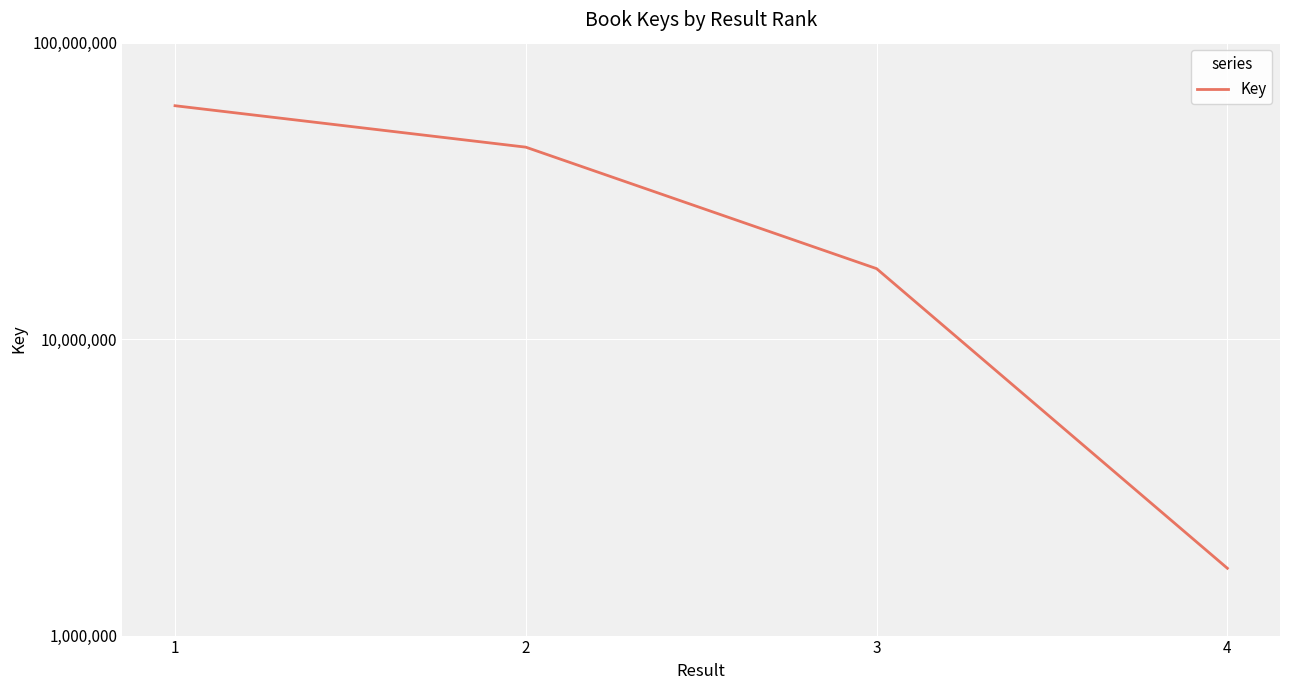

List the labels in order of value, smallest first.

4, 3, 2, 1